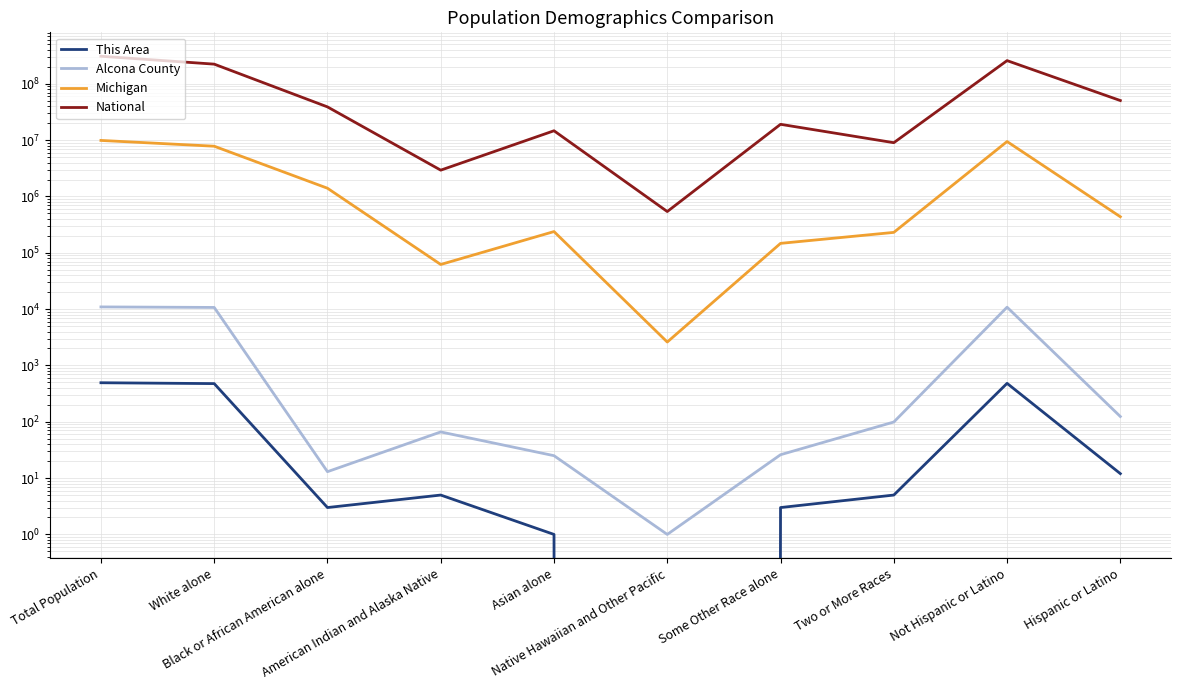

At which label is This Area closest to 246?

White alone